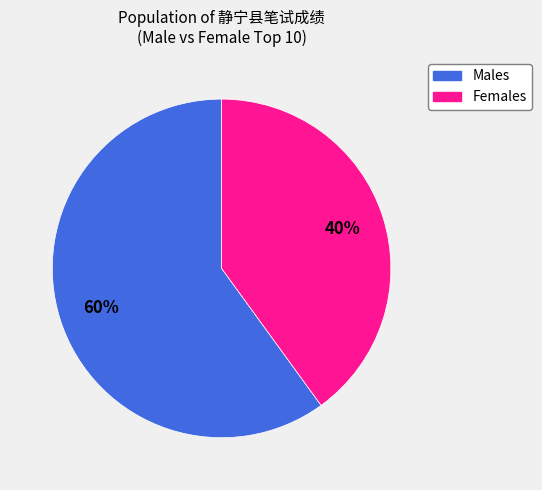

To the nearest percent, what is the difference between the largest and smallest slice percentages?

20%